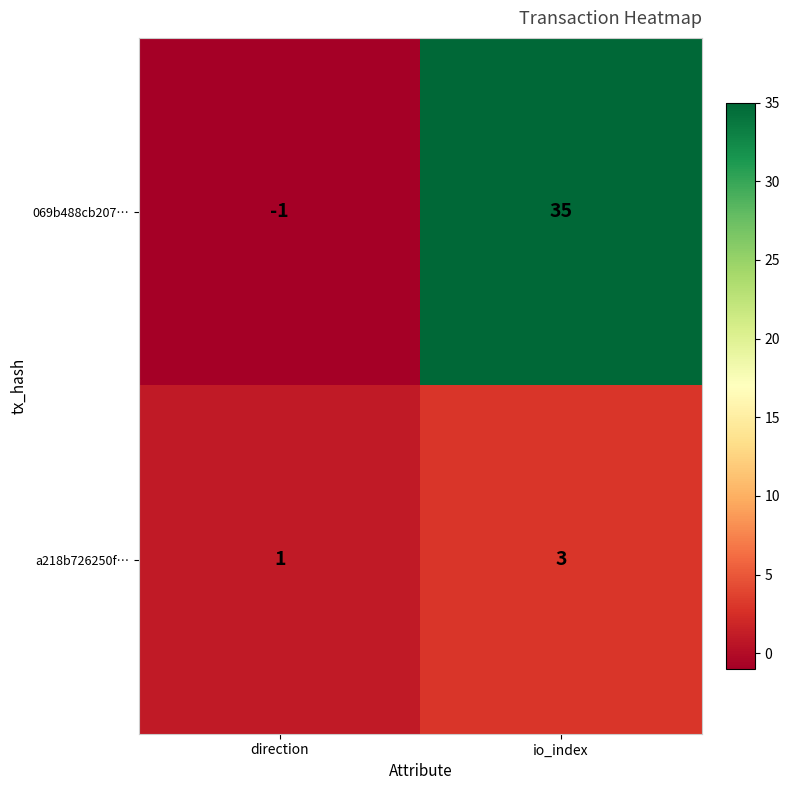

What value does the 069b488cb207… series have at io_index, to the nearest 10?

40